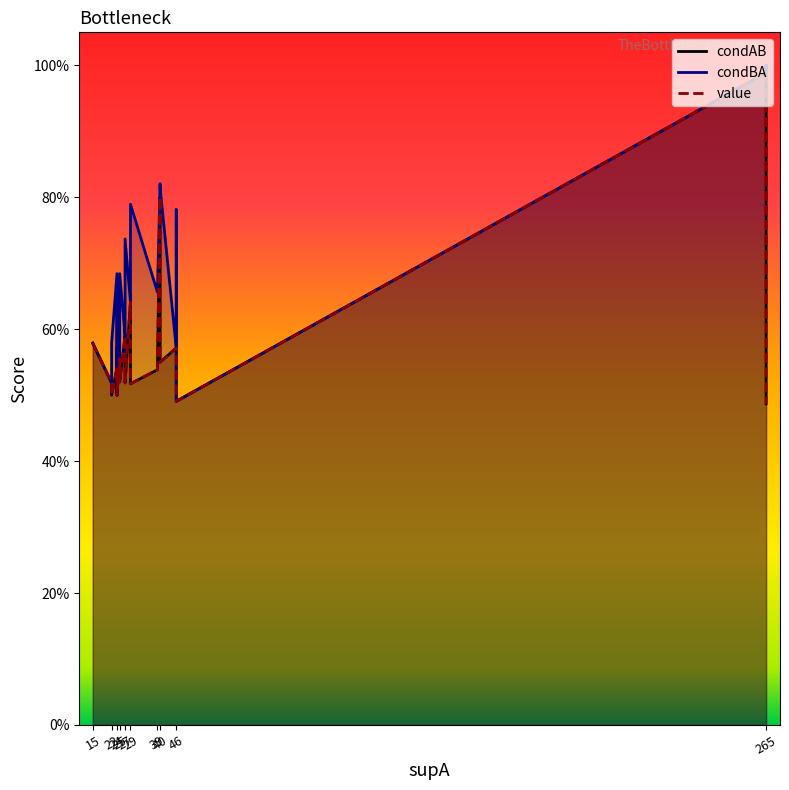

What is the sum of all value values?

23.4